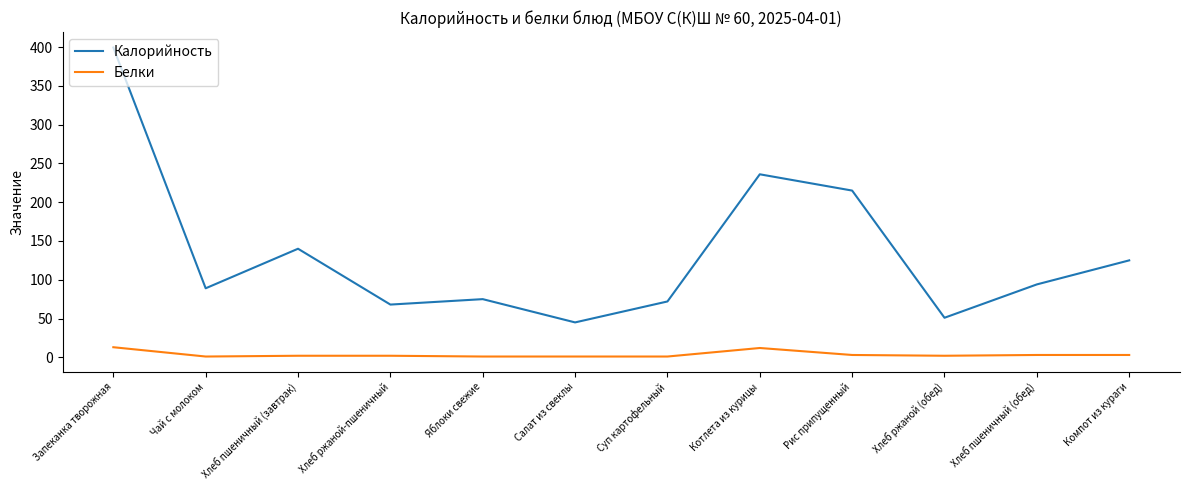

Rank the series at Котлета из курицы from highest to lowest value.

Калорийность, Белки